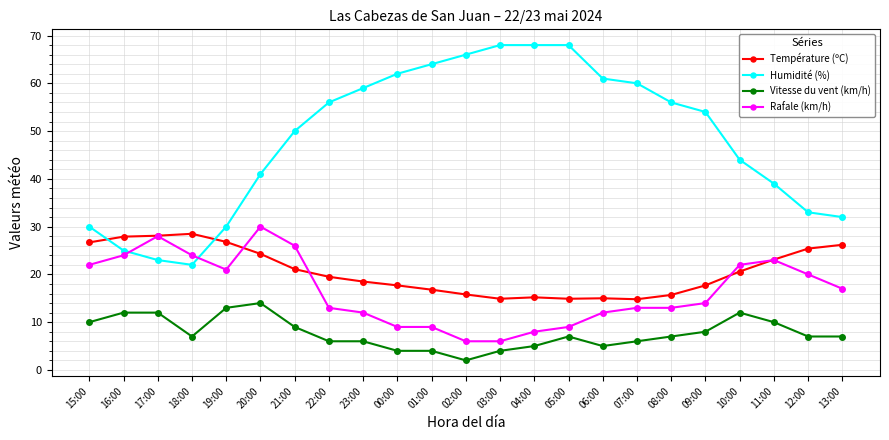

What is the difference between the highest and lowest values at 21:00?

41.0